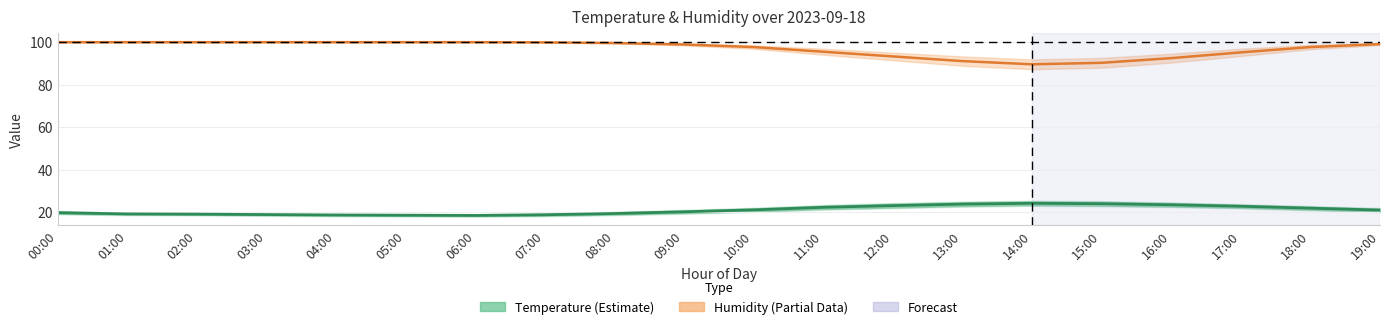

How many lines are shown in the chart?

2